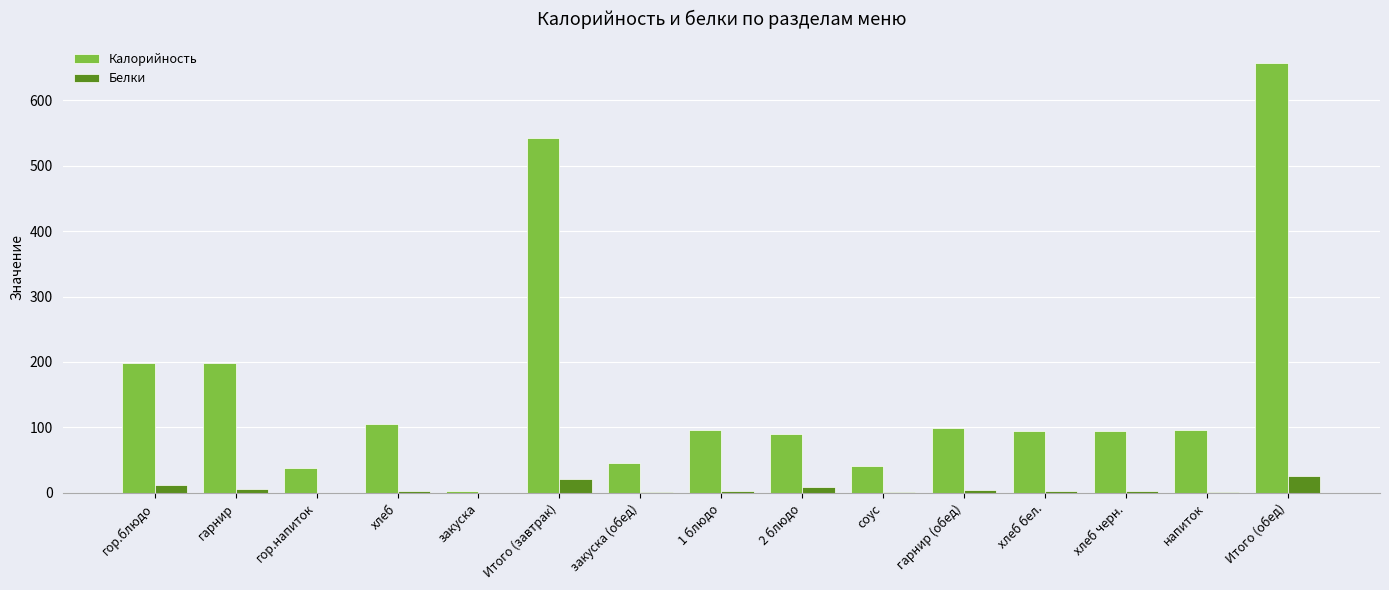

Between хлеб бел. and Итого (обед), which series saw the biggest shift?

Калорийность